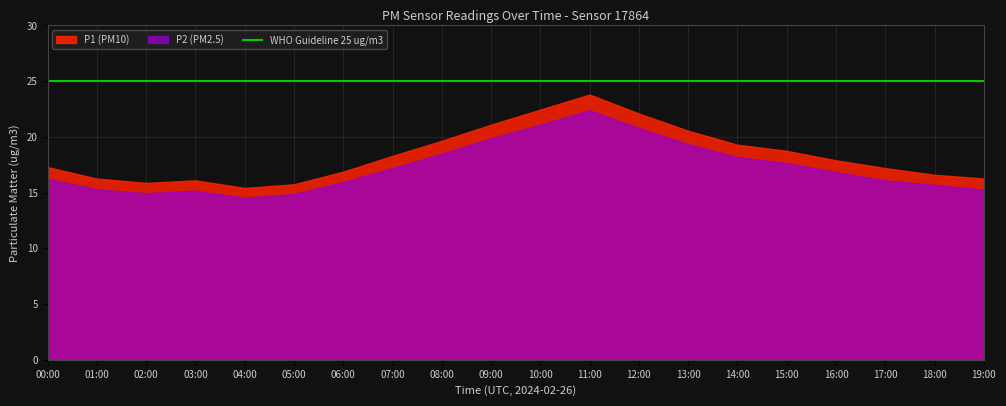

True or false: P2 and P1 intersect in this chart.

False